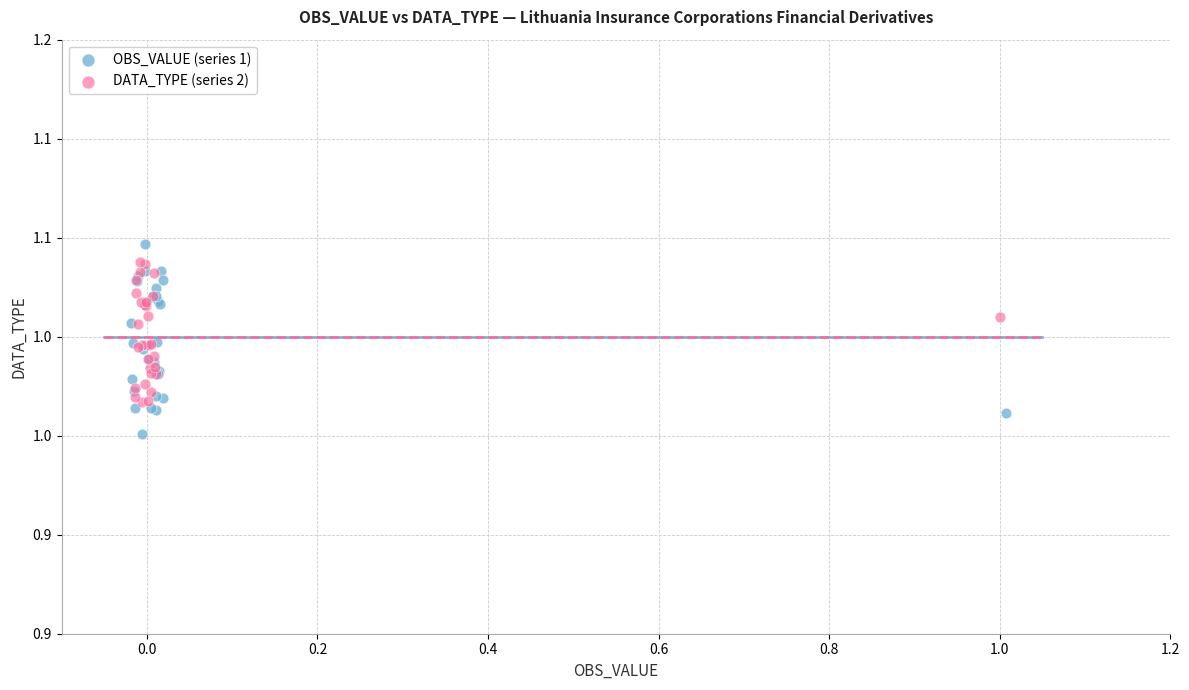

Which series reaches the minimum Y coordinate?

OBS_VALUE (series 1)